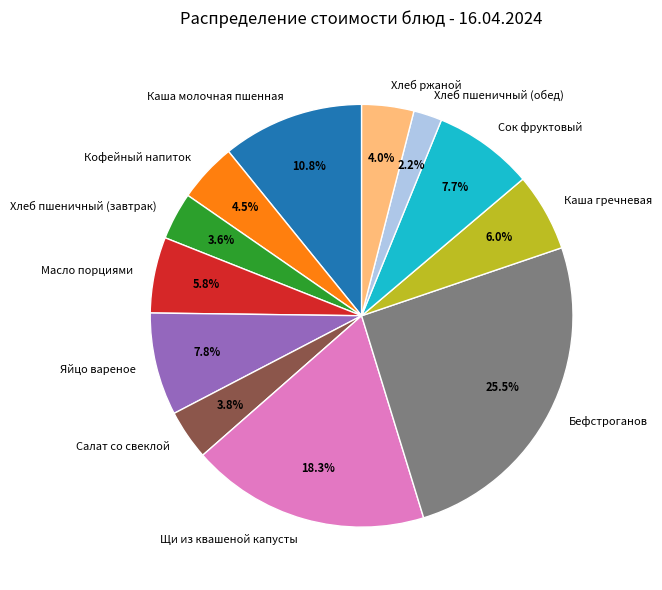

Which category has the smallest portion of the pie?

Хлеб пшеничный (обед)